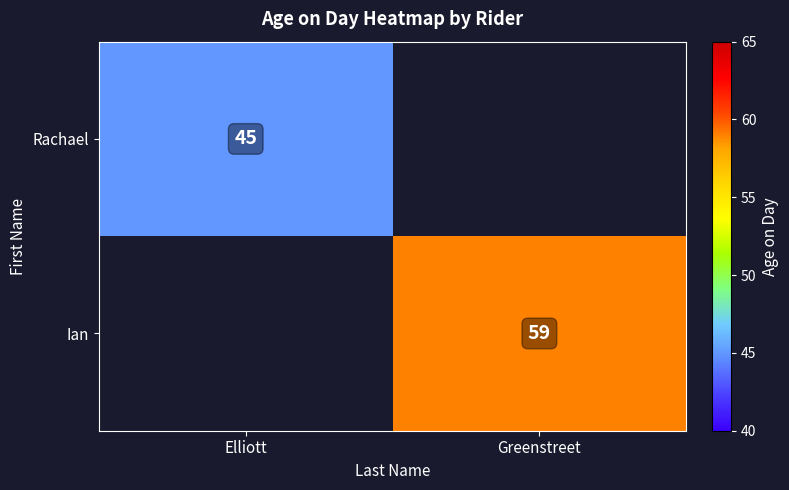

The Rachael series shows 21 at Elliott. True or false?

False